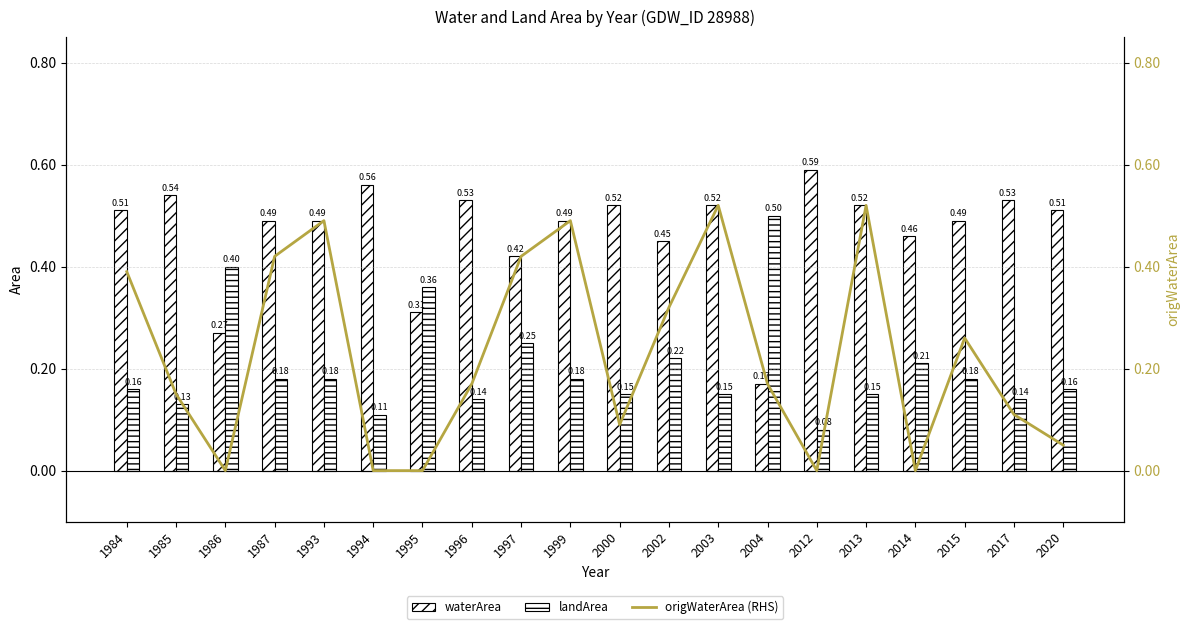

Where is origWaterArea (RHS) nearest to the value 0?

1986